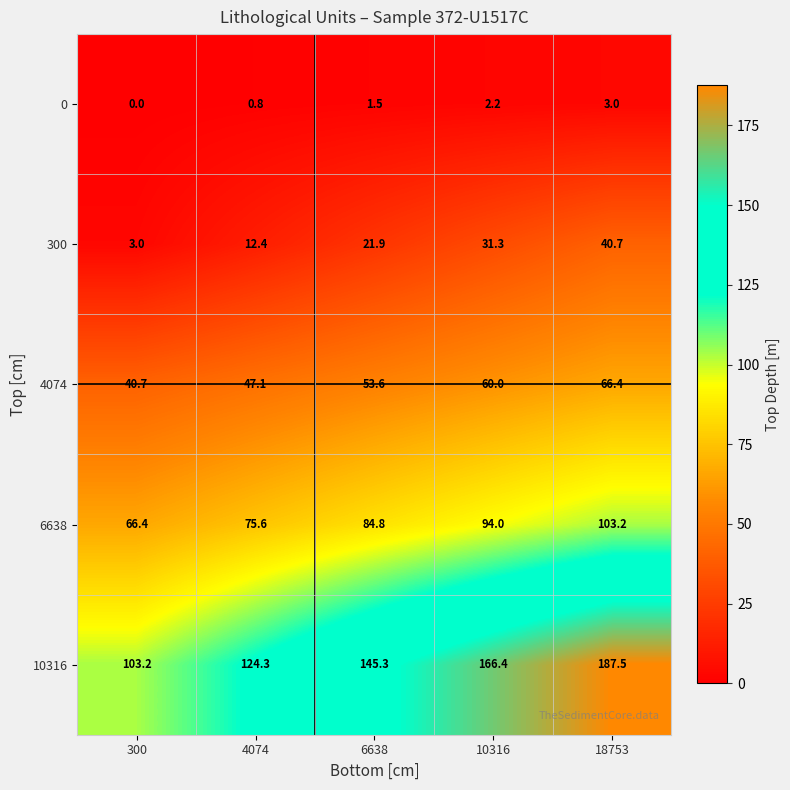

At which label does 6638 reach its minimum?

300